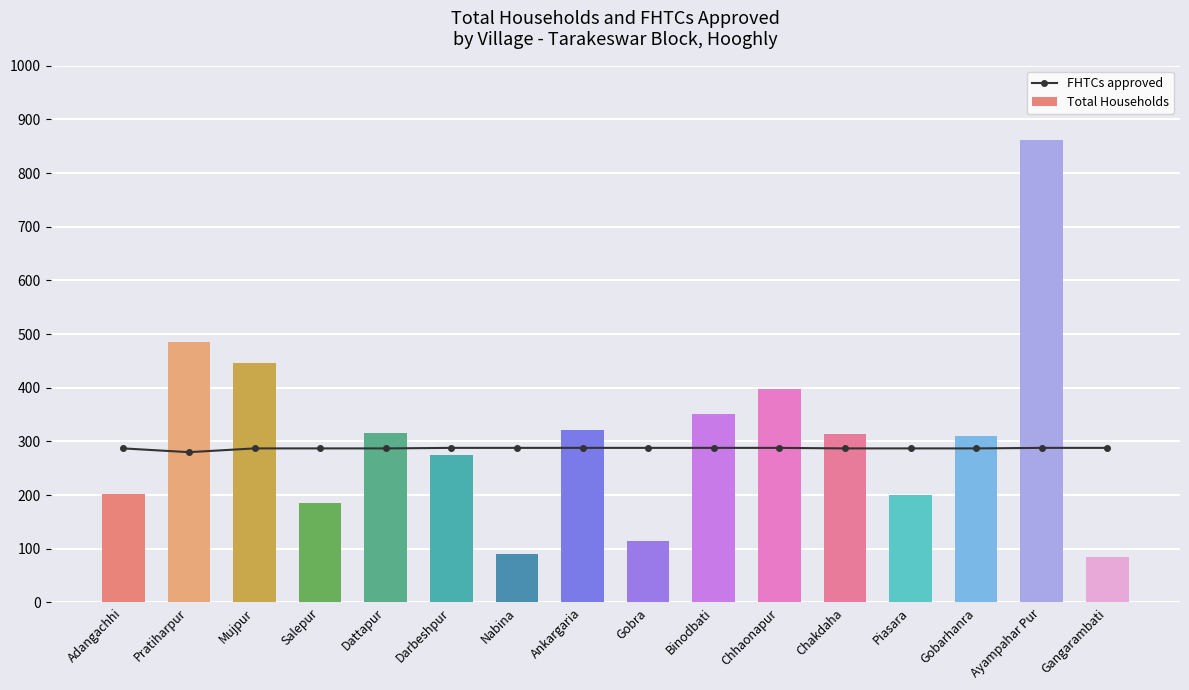

Which series changed the most between Ankargaria and Binodbati?

Total Households